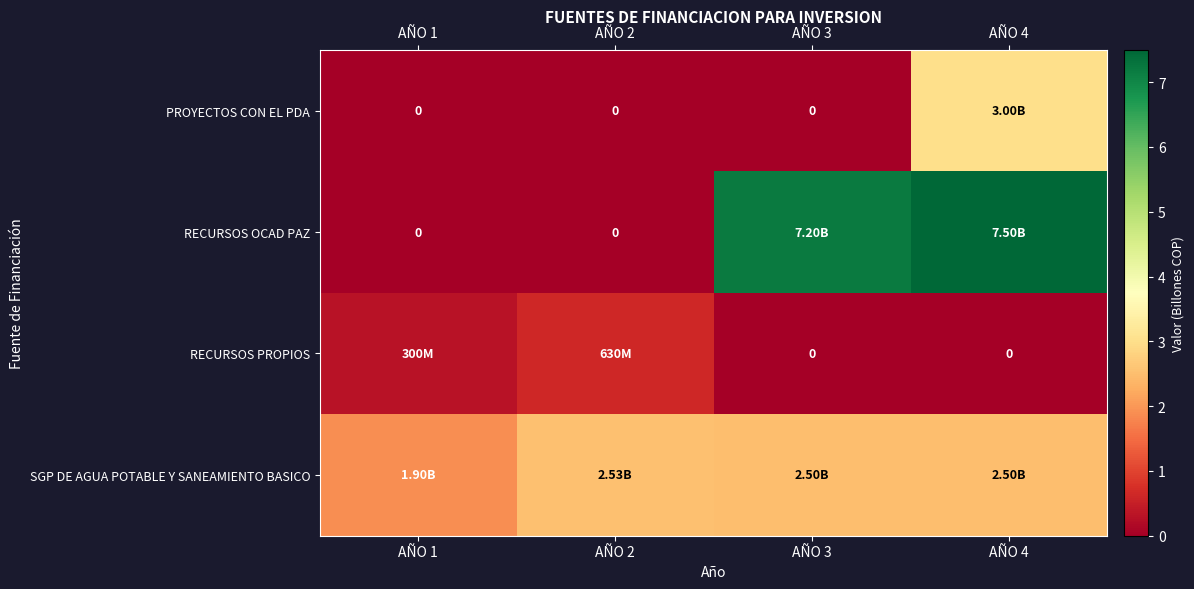

Which series has the largest total across all categories?

RECURSOS OCAD PAZ